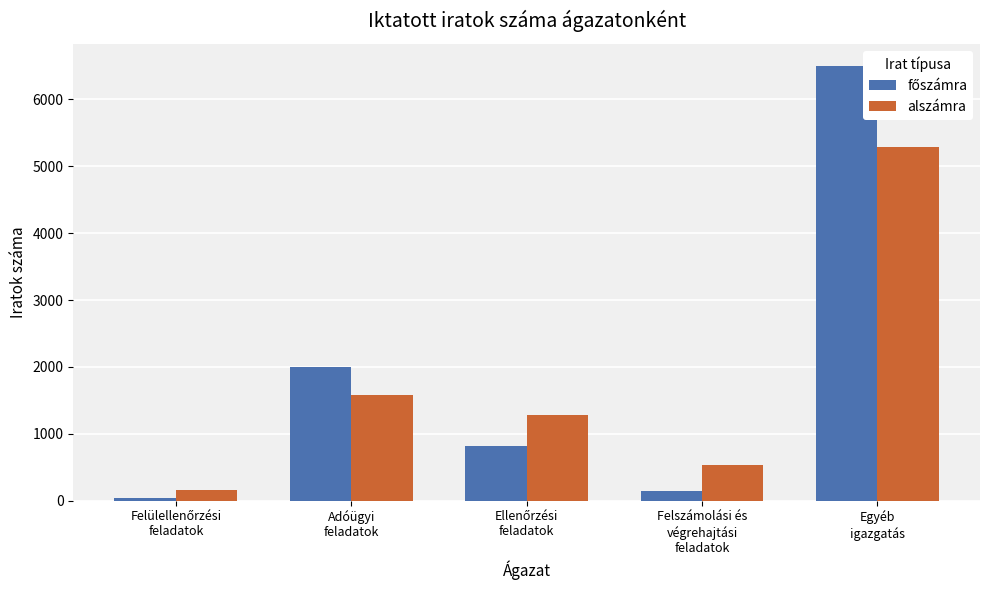

What is the average value of the alszámra series?

1769